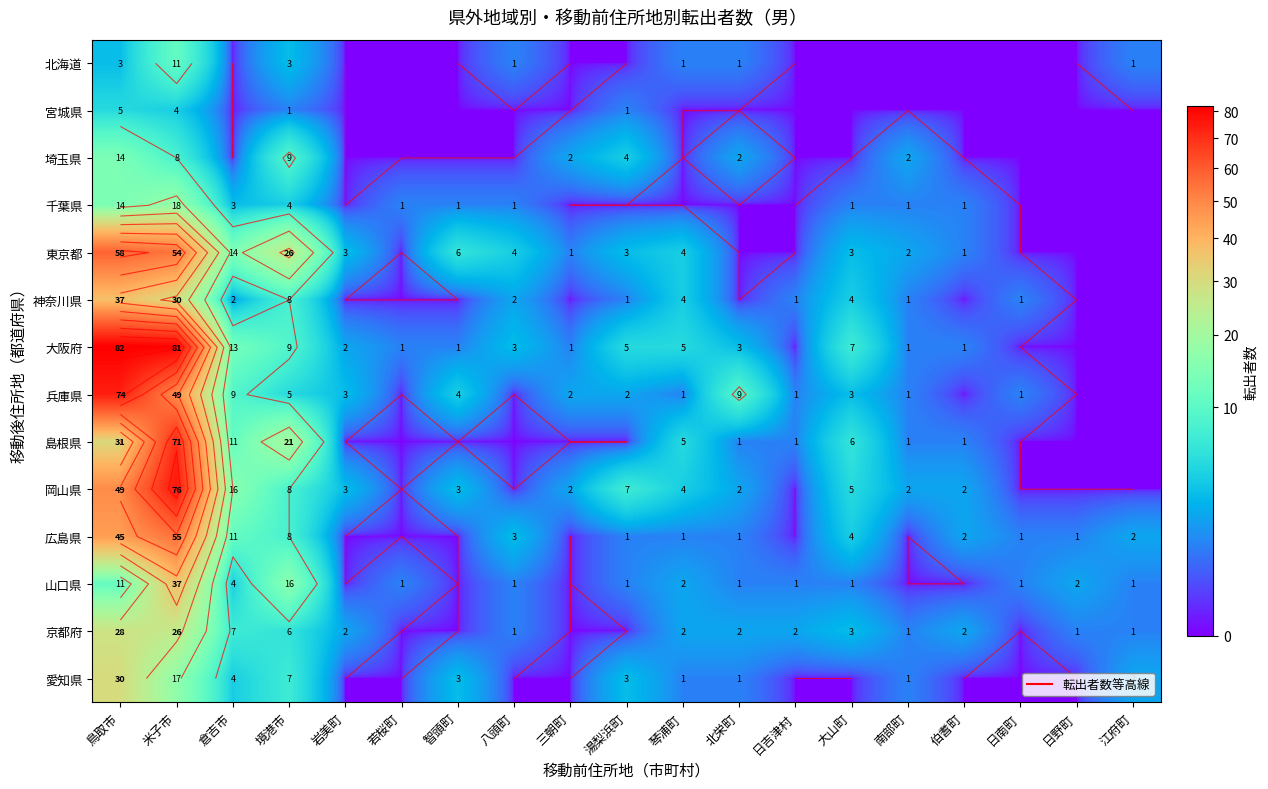

What is the difference between the highest and lowest values at 北栄町?

9